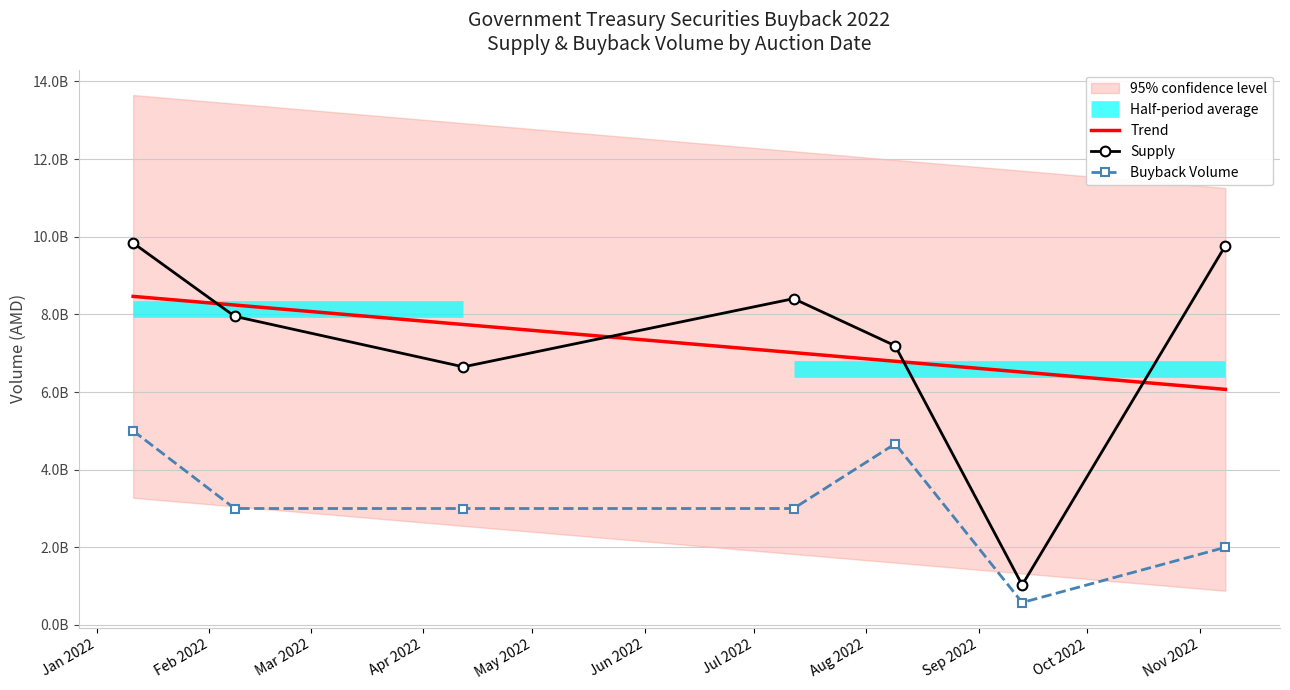

What is the label of the 3rd point from the right?

2022-08-09